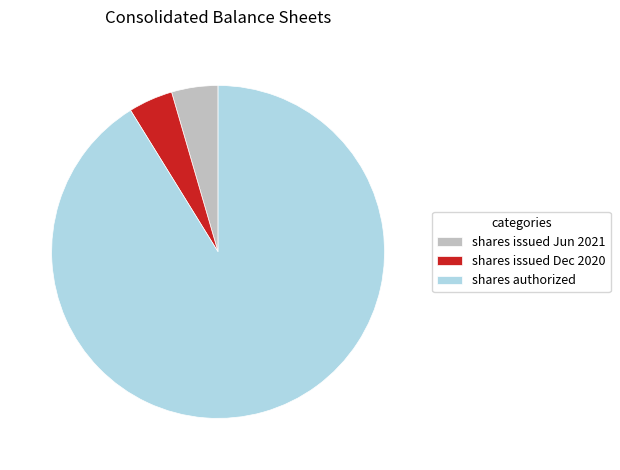

Count the number of slices in the pie.

3